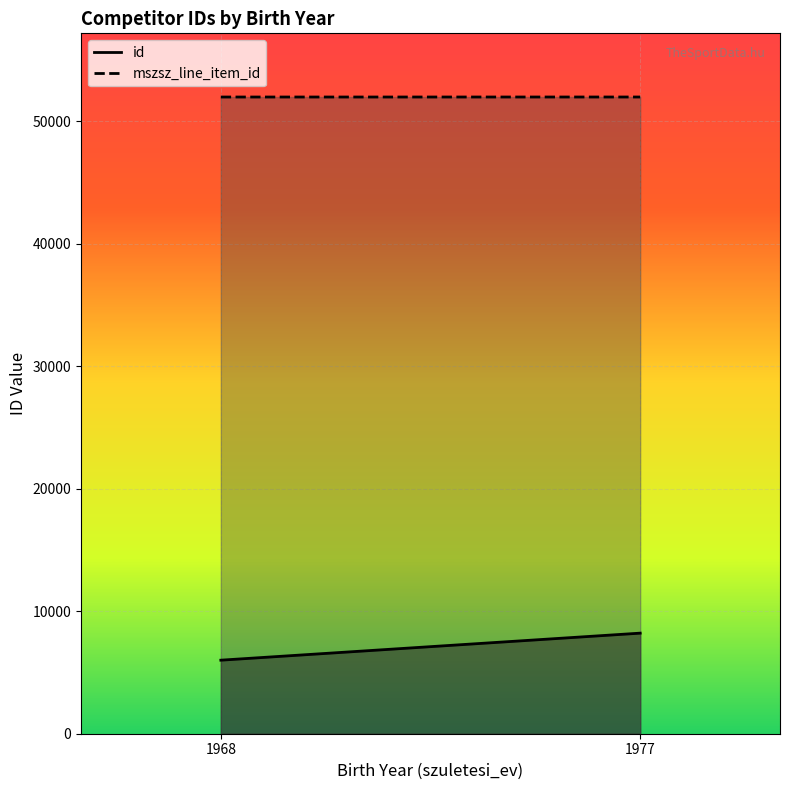

Which series changed the most between 1968 and 1977?

id